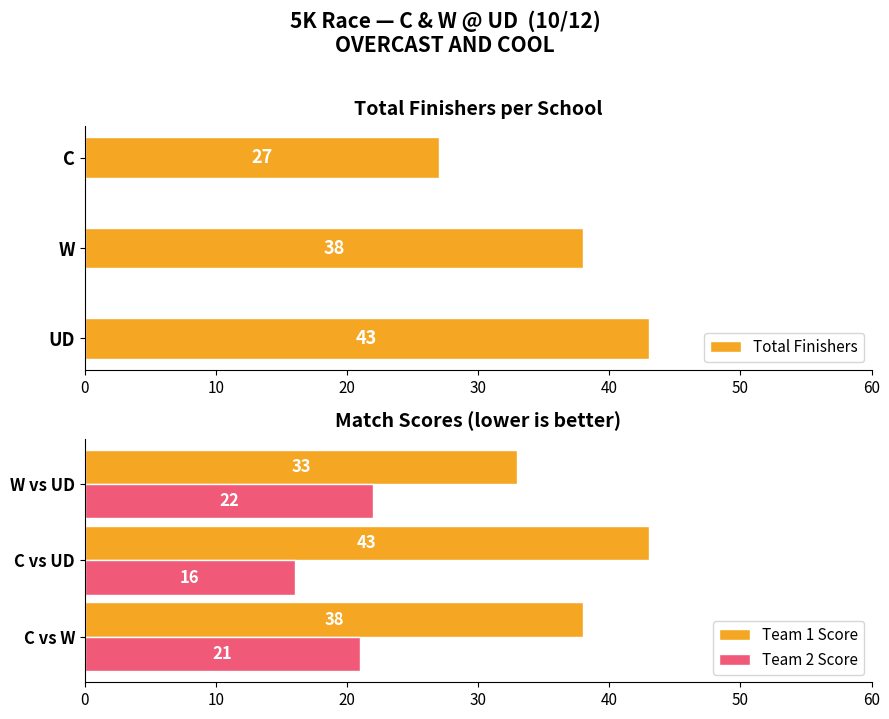

What is the minimum value for Team 2 Score?

16